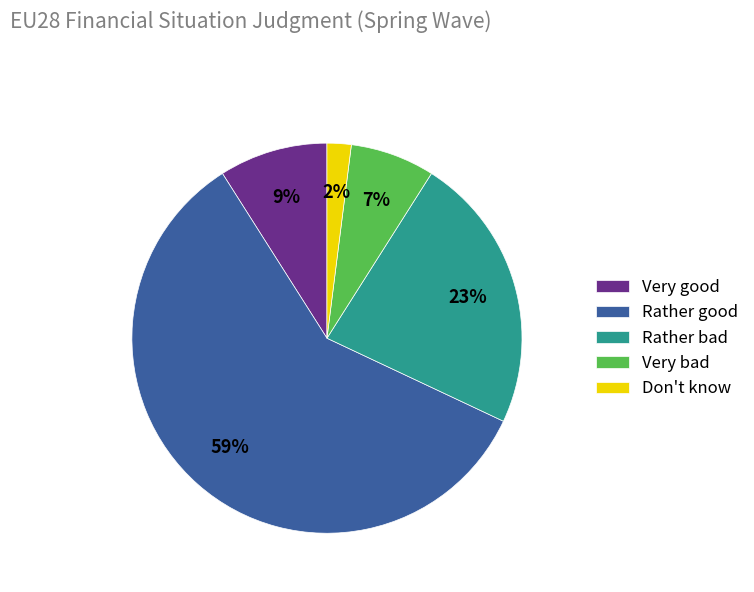

The Rather good slice represents 66% of the pie. True or false?

False